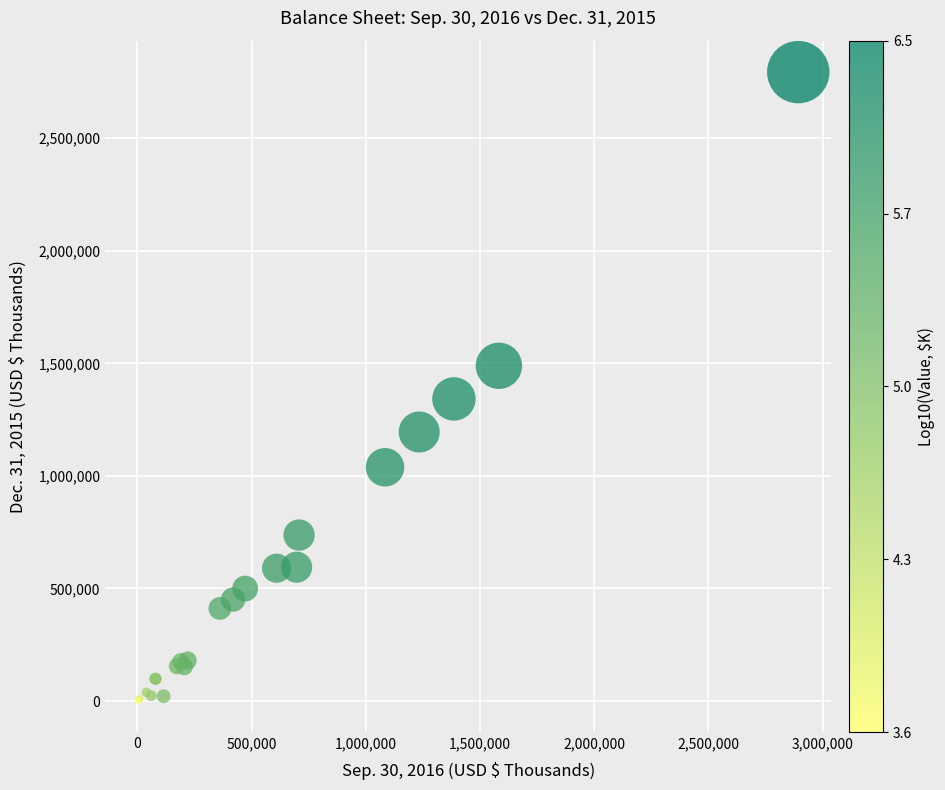

What Y value in the scatter plot is closest to 1397791?

1342022